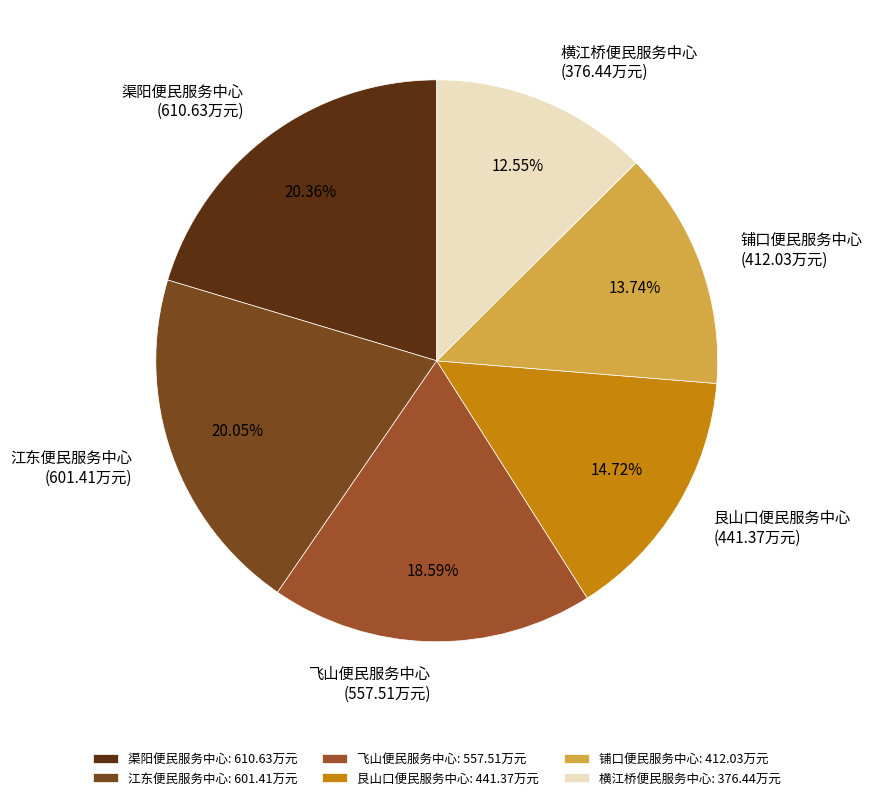

Is the sum of 艮山口便民服务中心 and 飞山便民服务中心 greater than half?

No